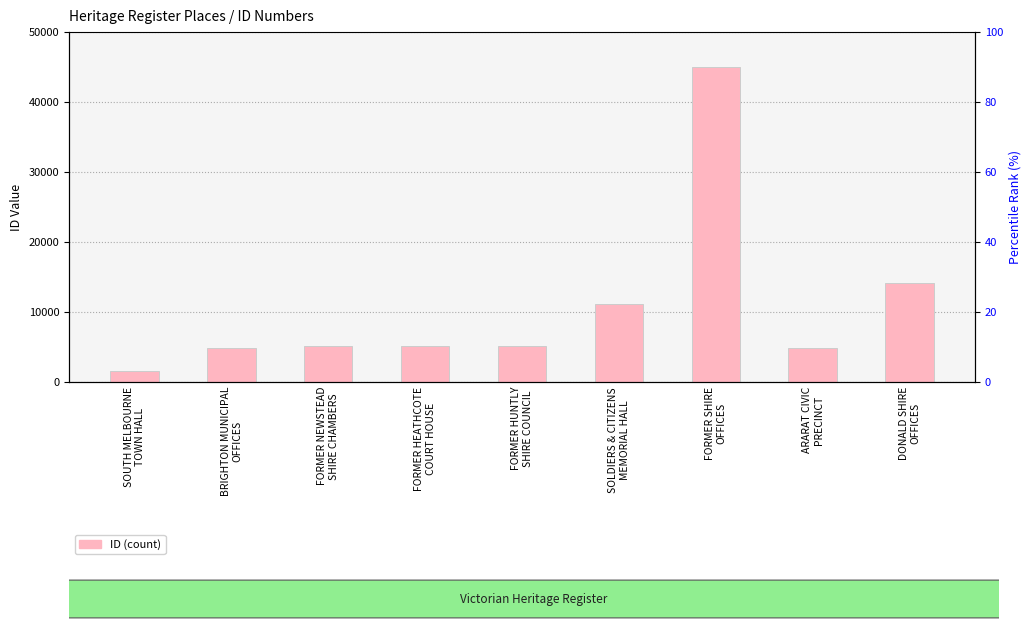

What is the ratio of the value at FORMER HEATHCOTE
COURT HOUSE to the value at SOLDIERS & CITIZENS
MEMORIAL HALL?

0.5